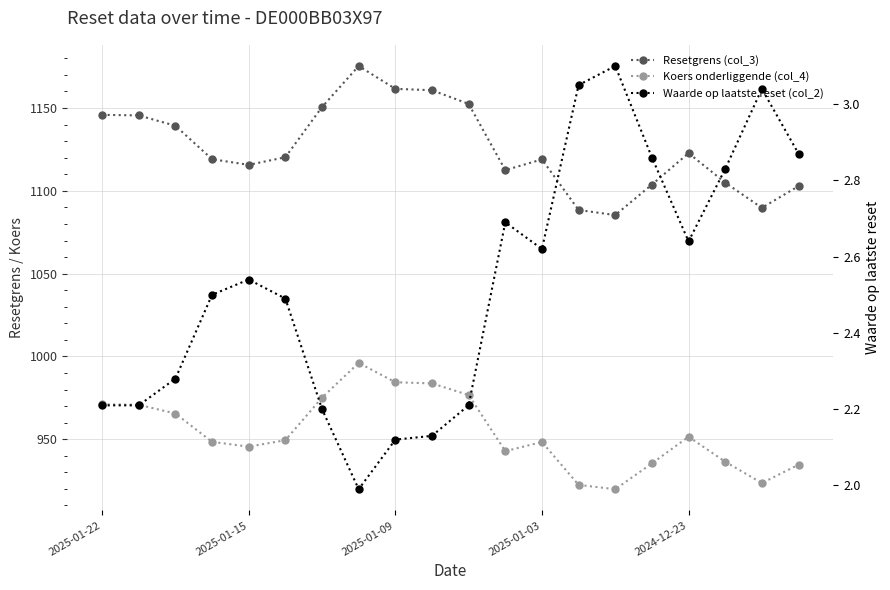

What is the label of the 3rd point from the right?

17